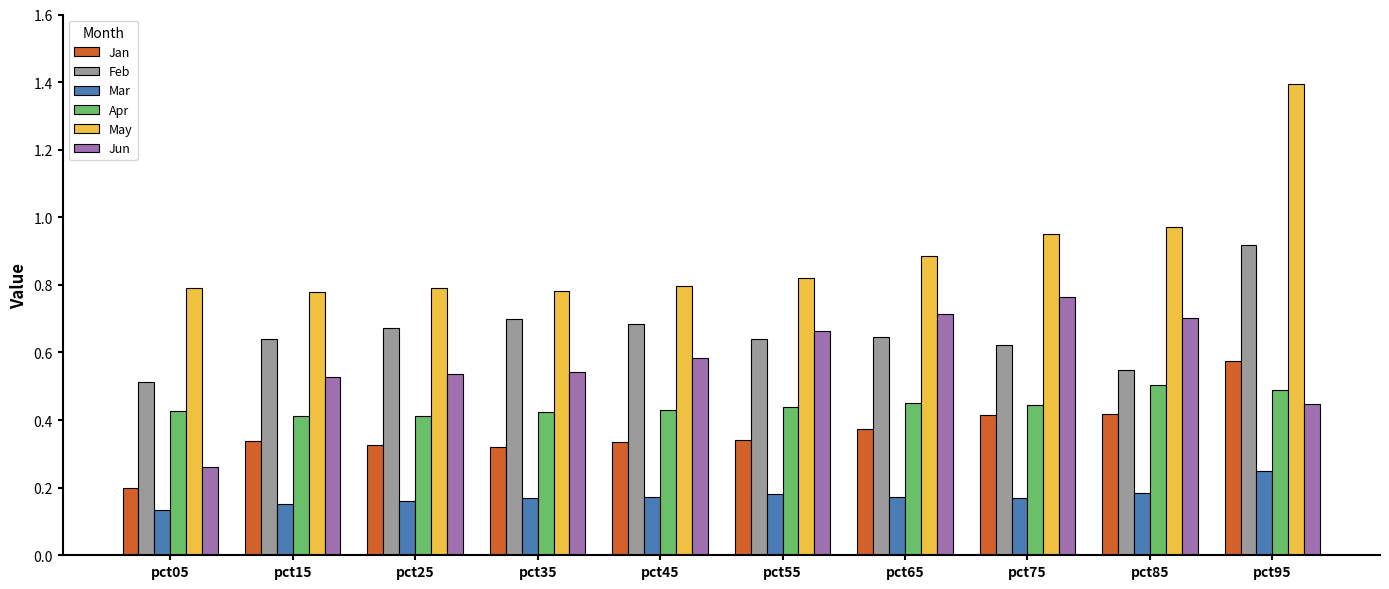

At which label does Feb reach its peak?

pct95